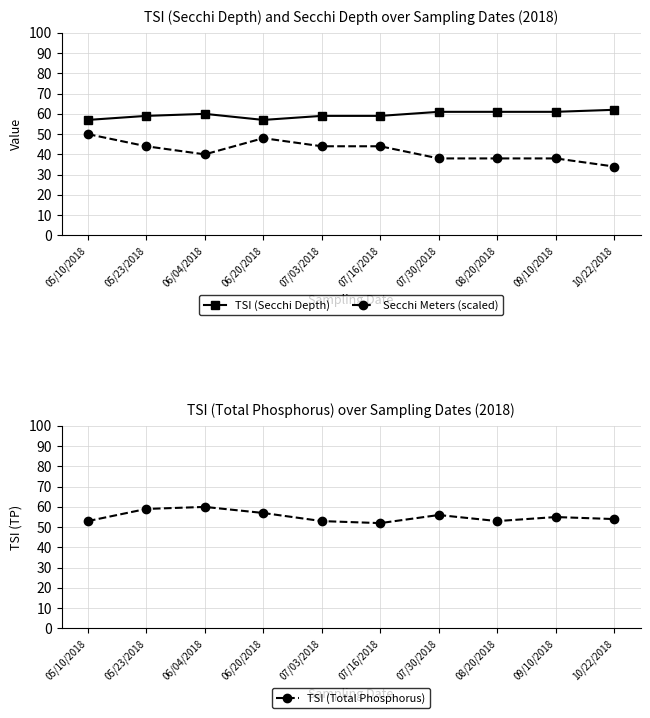

Reading left to right, list all the values displayed in this chart.

TSI (Secchi Depth): 57	59	60	57	59	59	61	61	61	62
Secchi Meters (scaled): 50	44	40	48	44	44	38	38	38	34
TSI (Total Phosphorus): 53	59	60	57	53	52	56	53	55	54